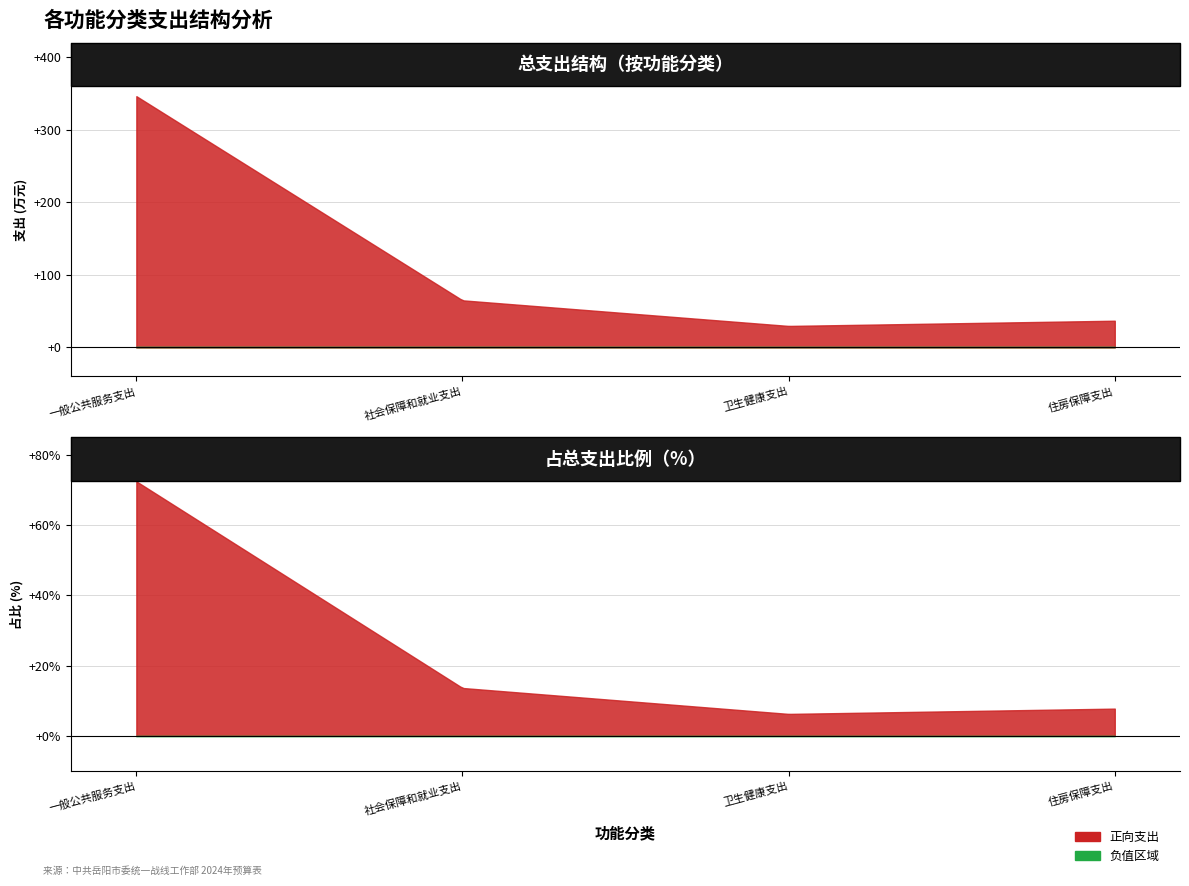

The chart shows a value of 65.1 at 社会保障和就业支出. True or false?

True